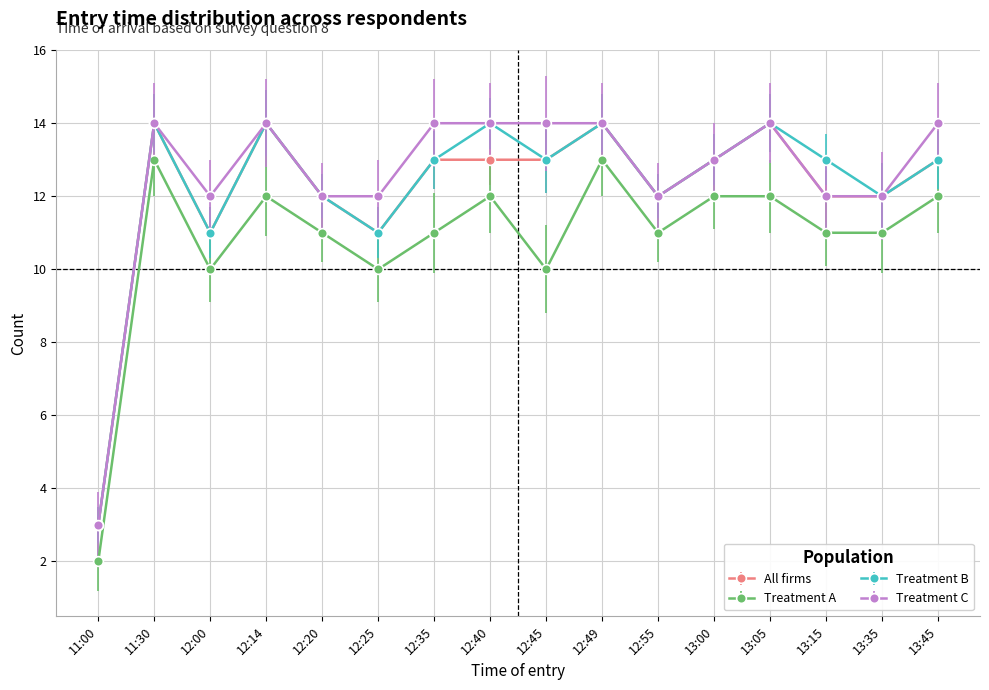

True or false: Treatment A and All firms cross at least once.

False